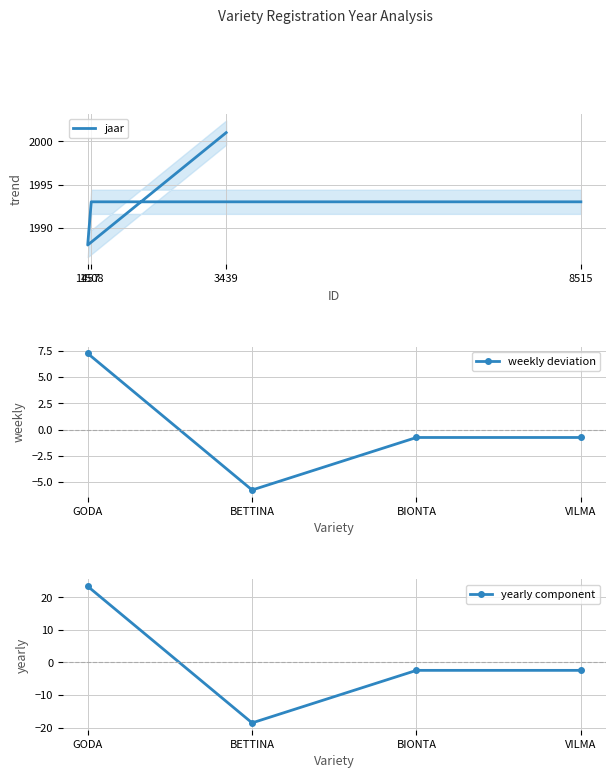

What is the sum of the weekly deviation values at GODA and VILMA?

6.5